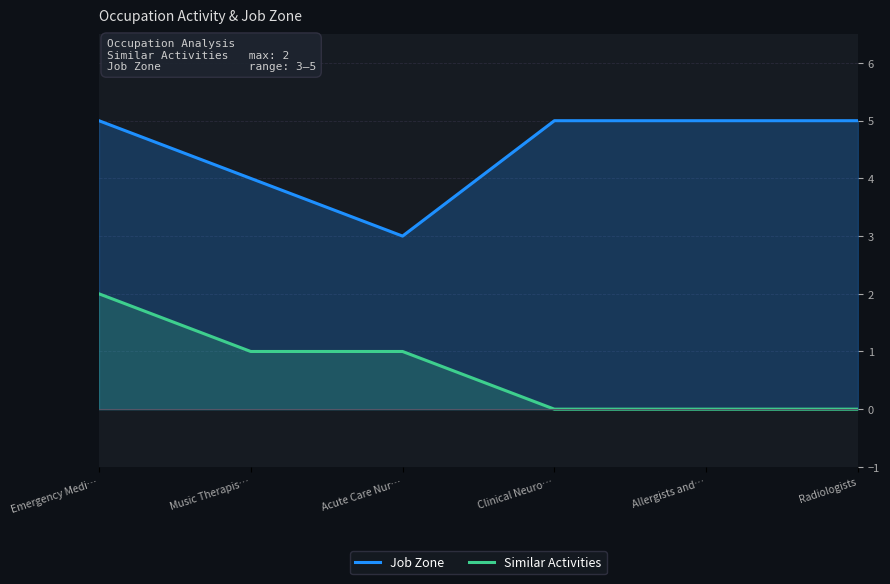

What is the difference between the second highest and minimum values in the Job Zone series?

2